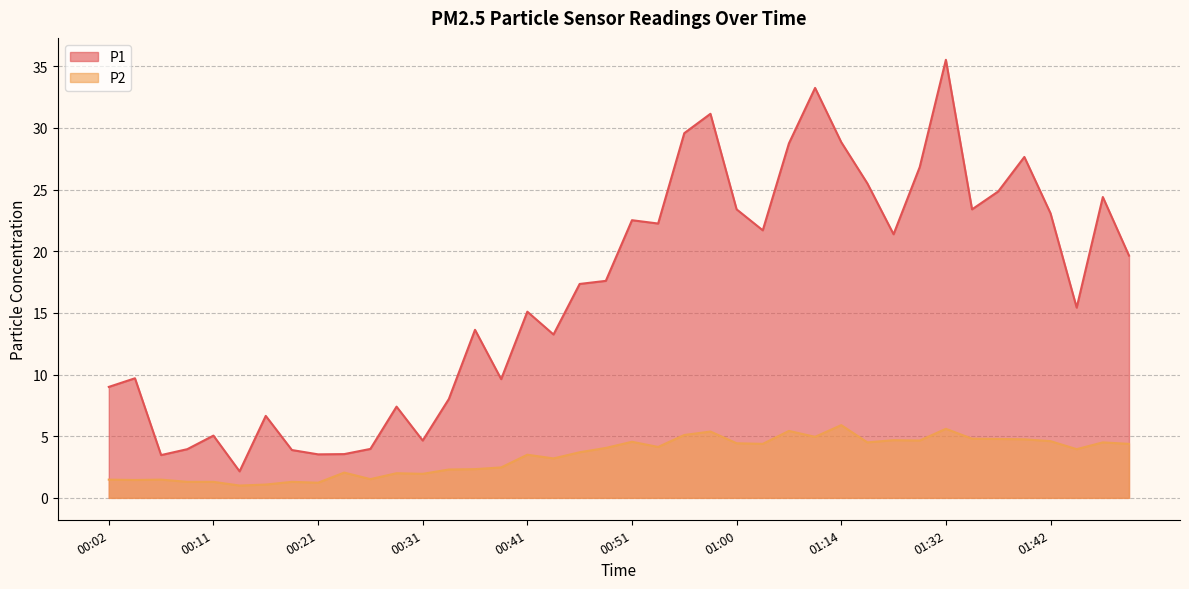

Is the value of P1 at 01:39 greater than the value of P2 at 00:07?

Yes